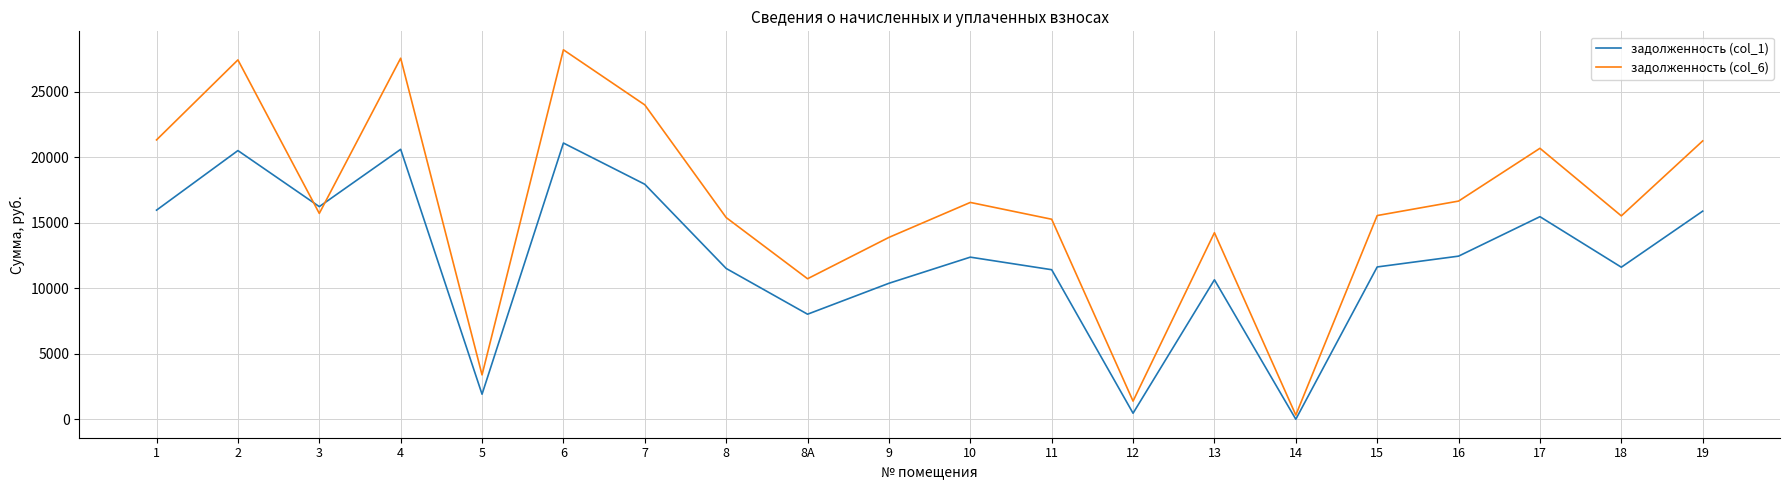

How many interior local valleys does the задолженность (col_6) series have?

6